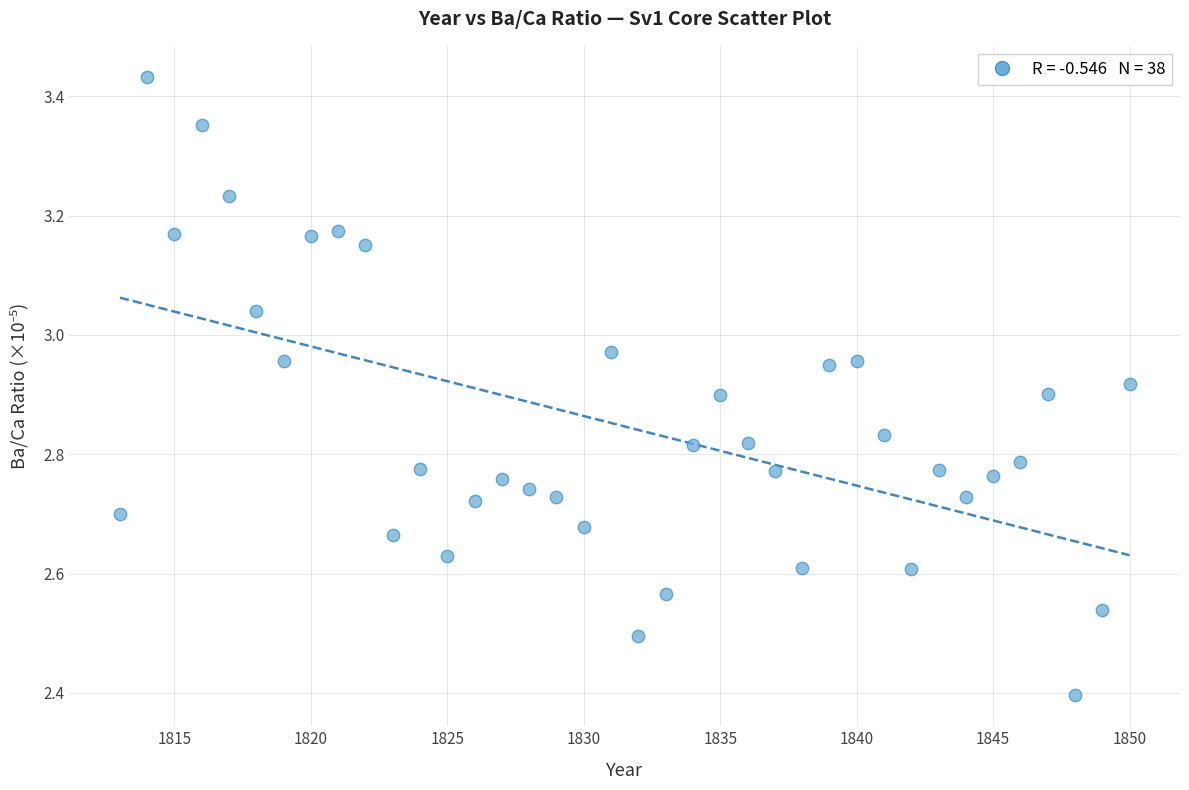

What Y value in the scatter plot is closest to 2?

2.4